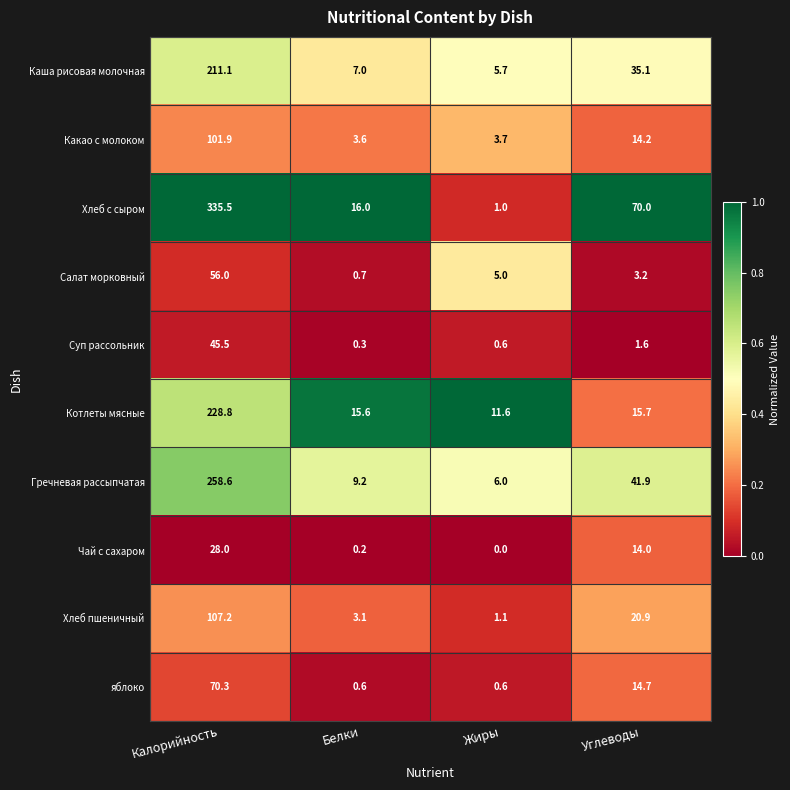

What is the difference between the highest and lowest values at Жиры?

11.6